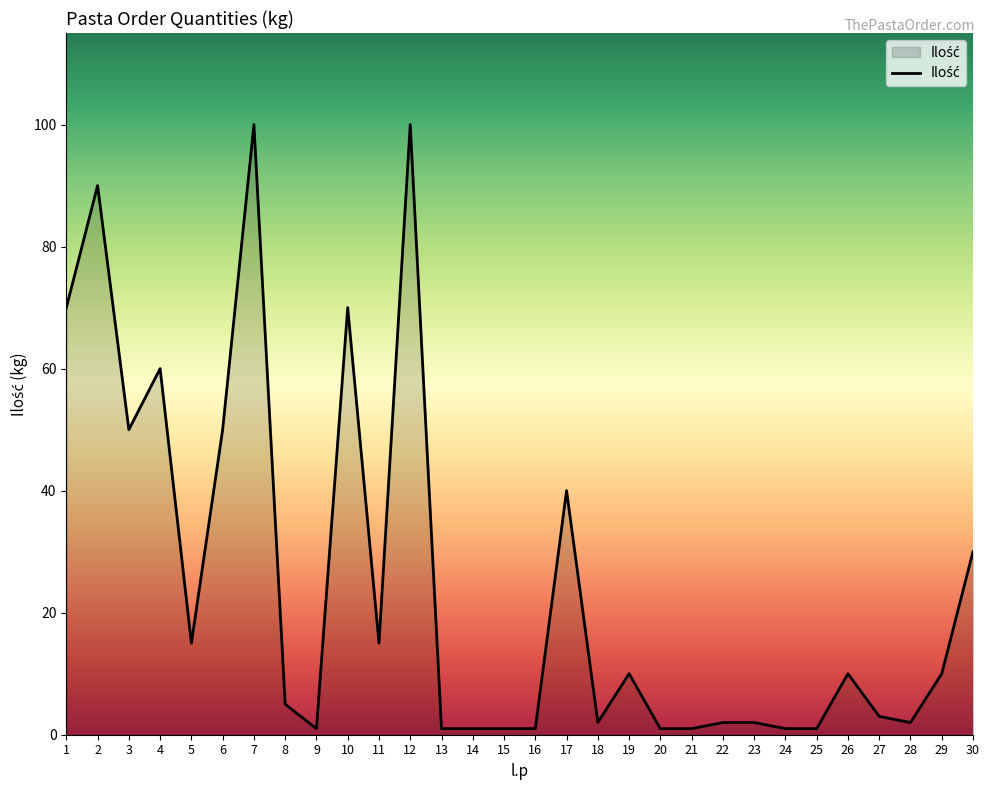

True or false: the data shows 35 at 4.

False